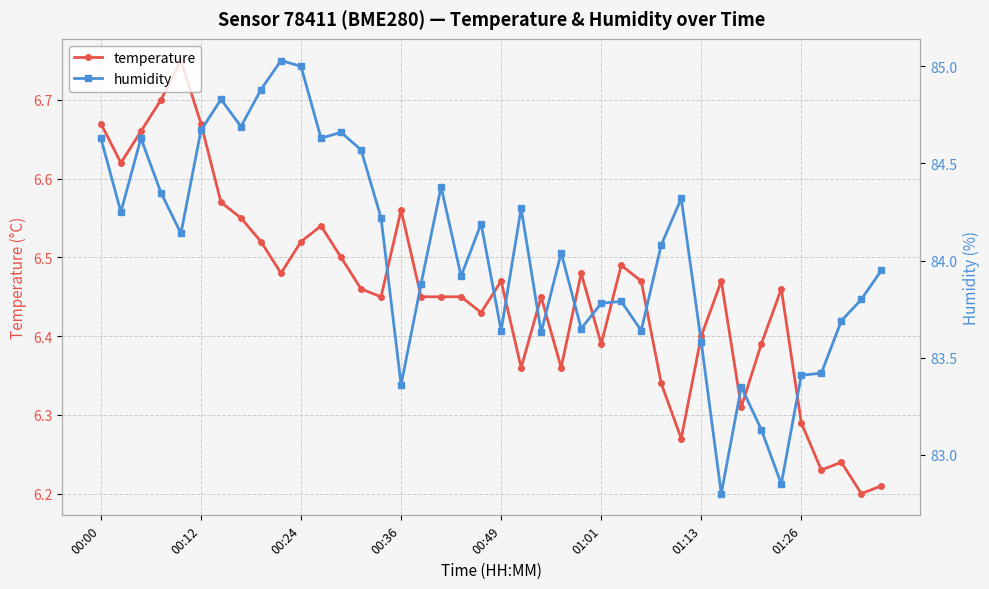

What are all the series names shown in the legend?

temperature, humidity